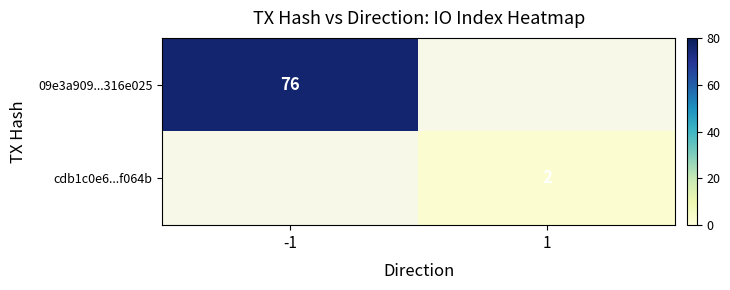

Is the value of 09e3a909...316e025 at -1 greater than the value of cdb1c0e6...f064b at 1?

Yes